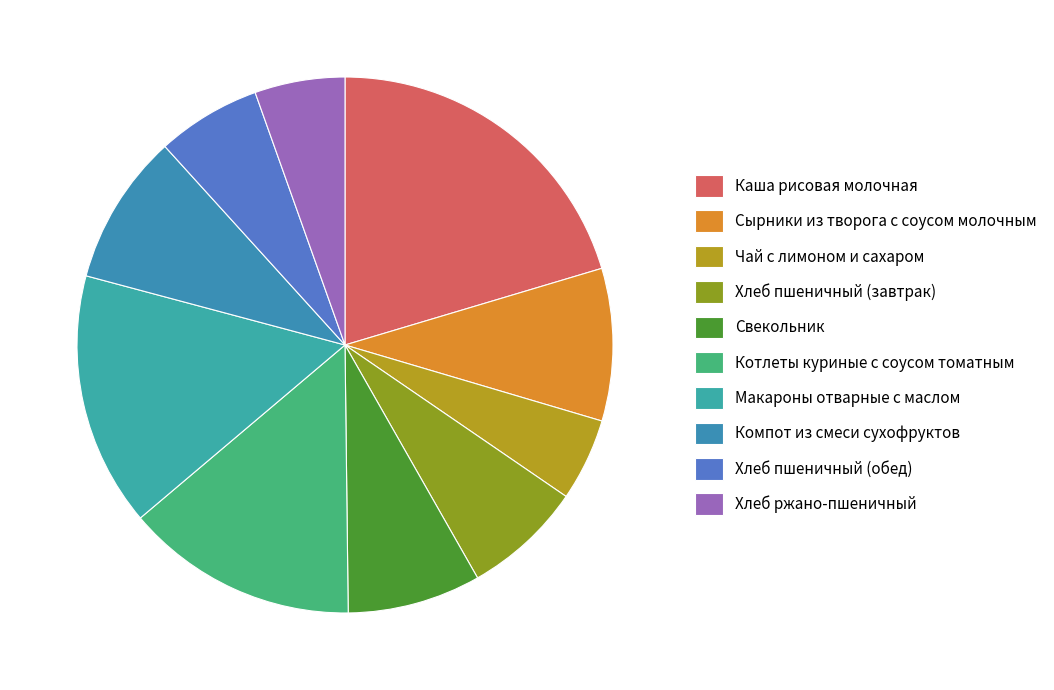

How many slices are in this pie chart?

10